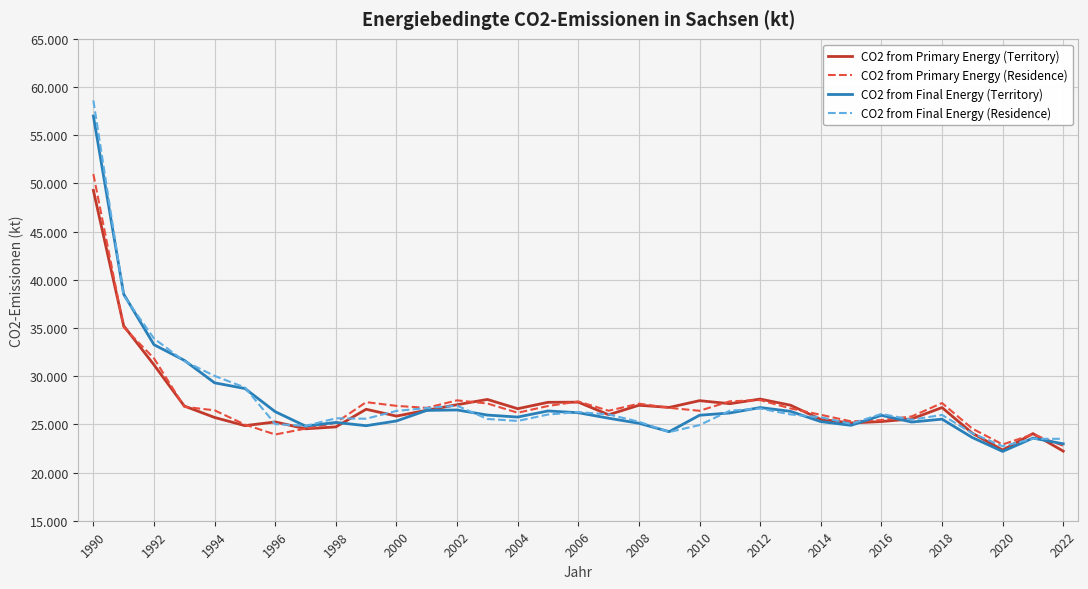

What is the highest value of the CO2 from Final Energy (Residence) series?

58609